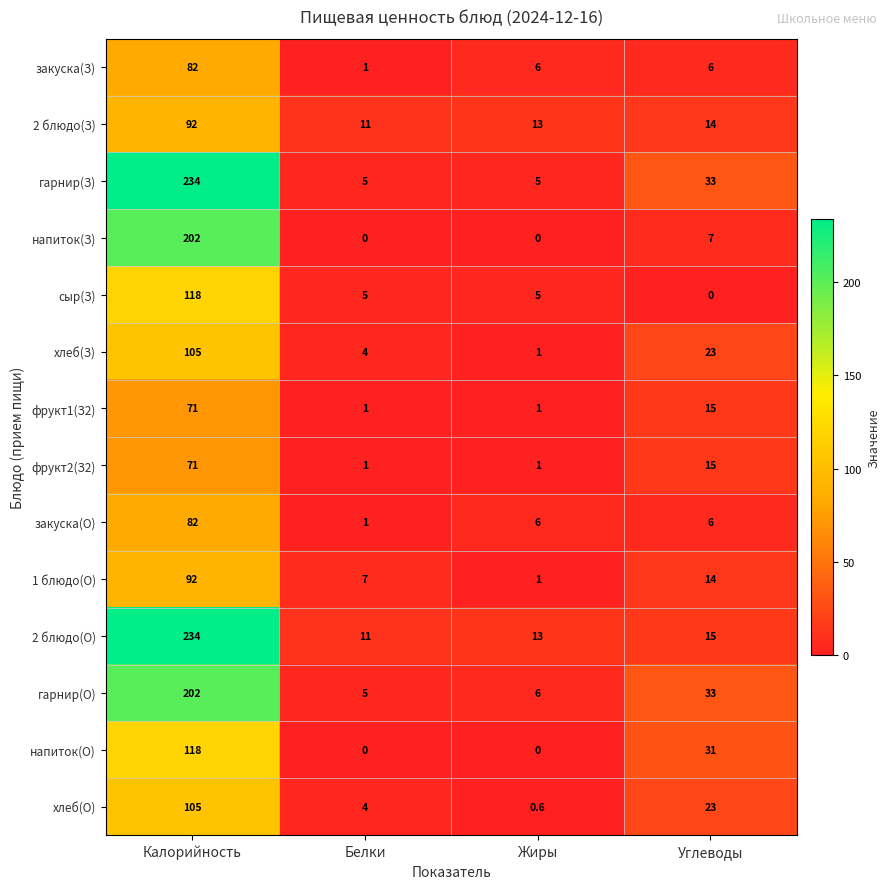

At how many categories does at least one series exceed 132?

1